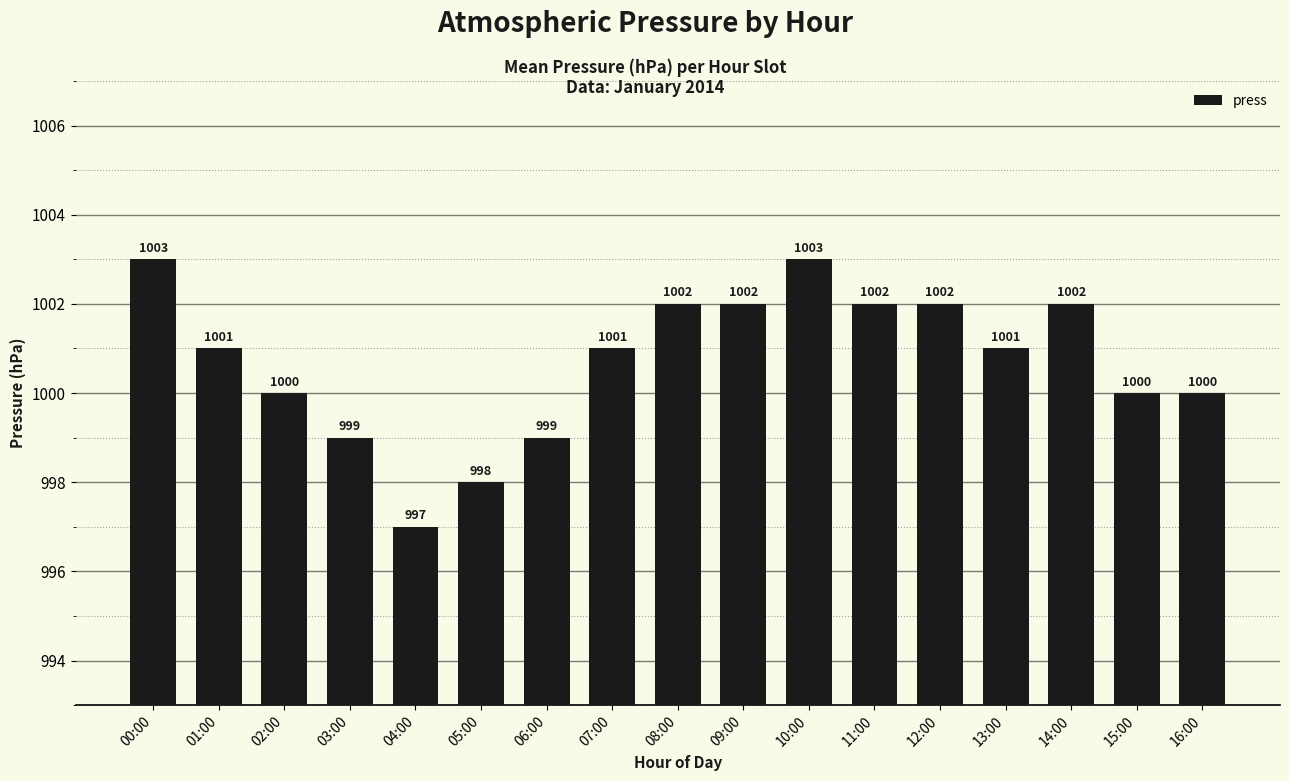

Approximately how many times larger is the value at 01:00 compared to 02:00?

1.0